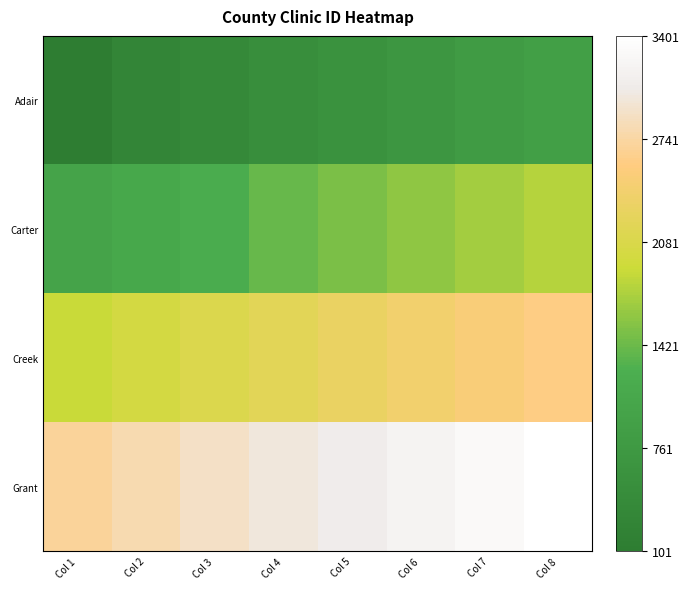

Which series has the largest total across all categories?

Grant